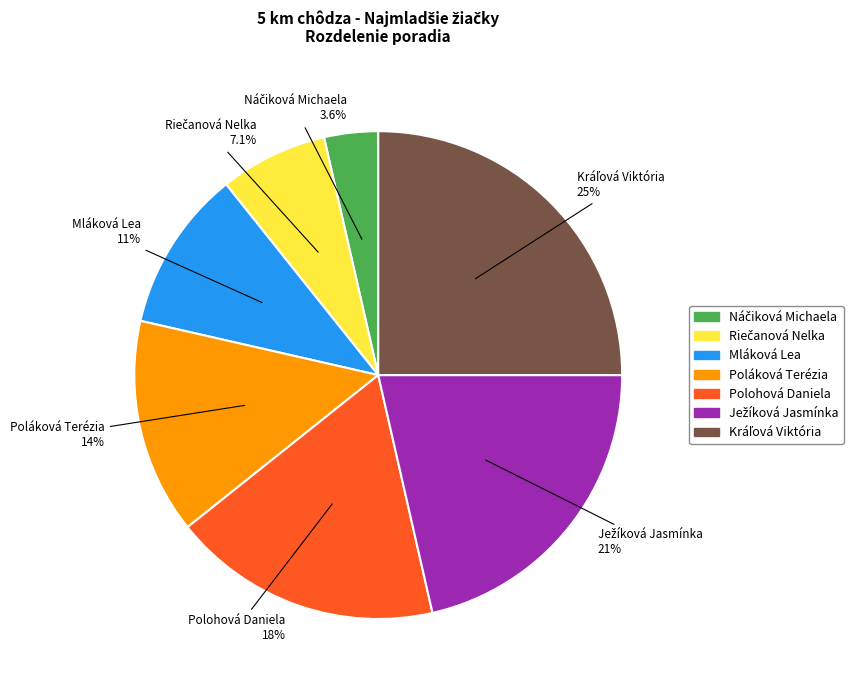

Is there a majority slice in this chart?

No